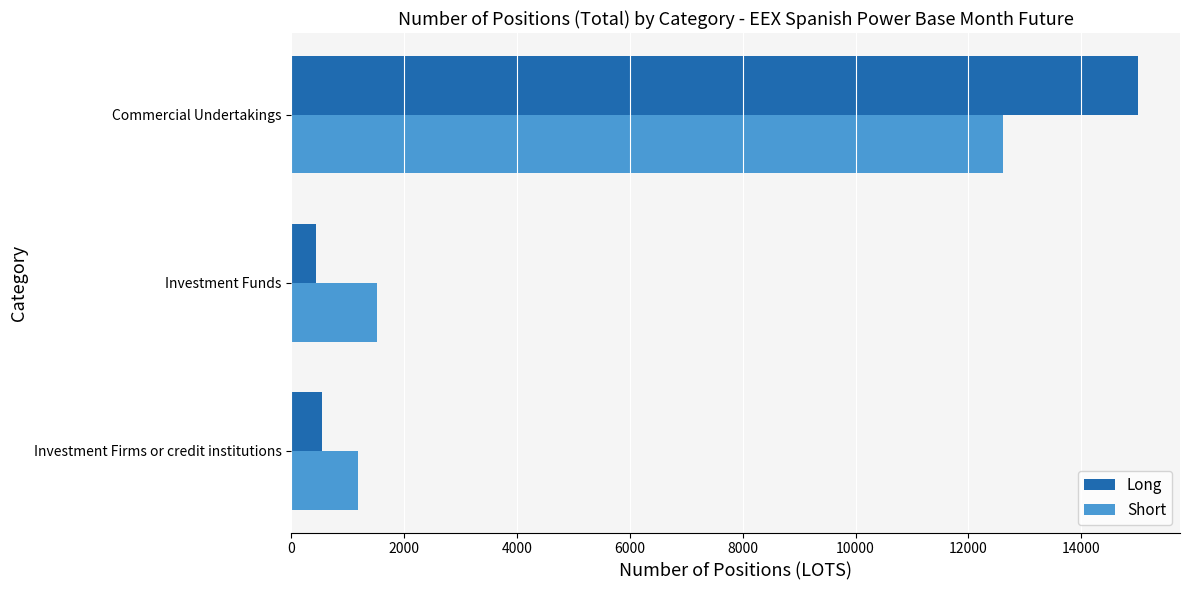

At how many categories does at least one series exceed 13099?

1